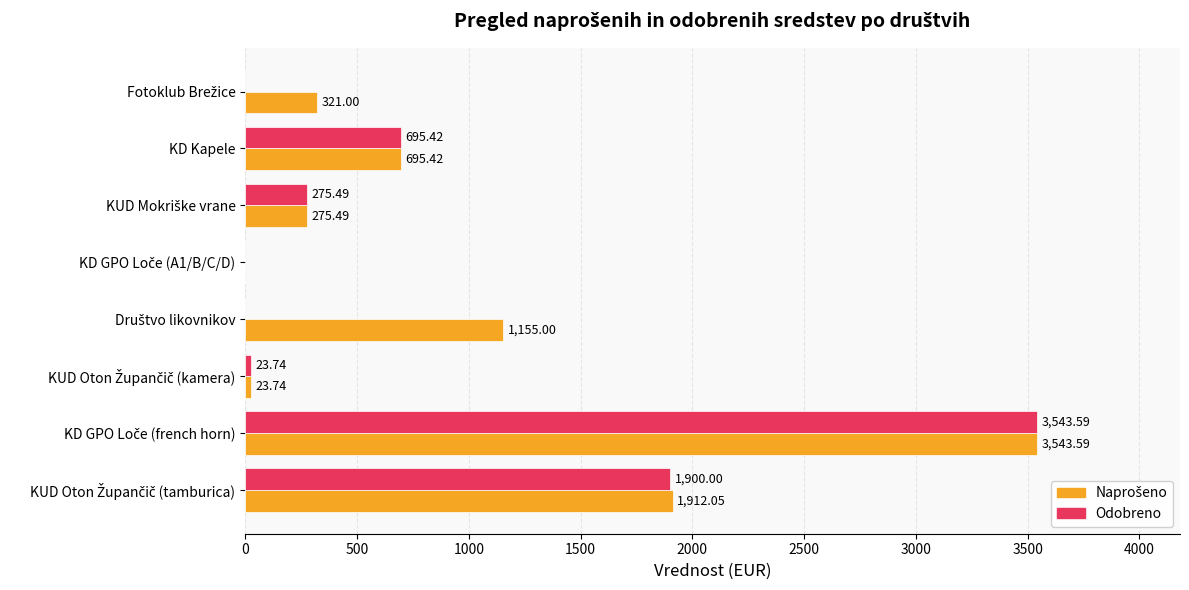

What is the sum of all Odobreno values?

6438.2